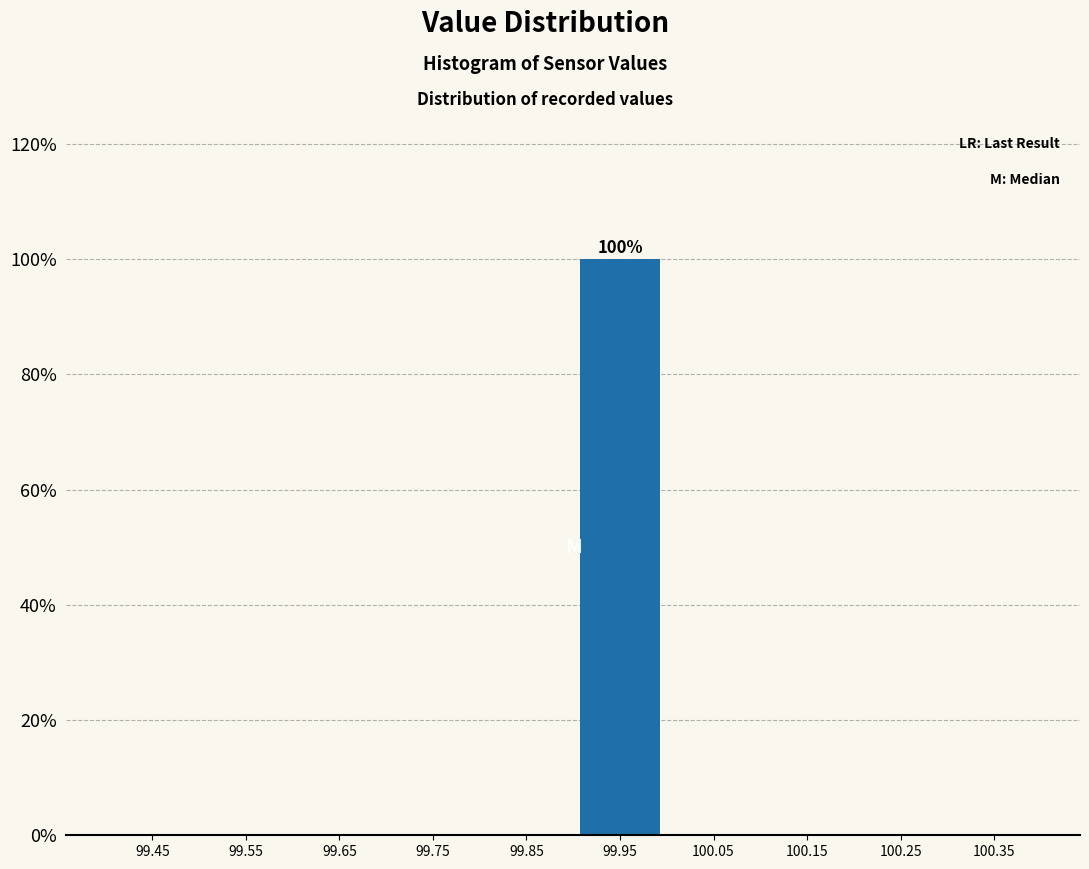

Over which range of the x-axis is the bar tallest?

99.9 to 100.0